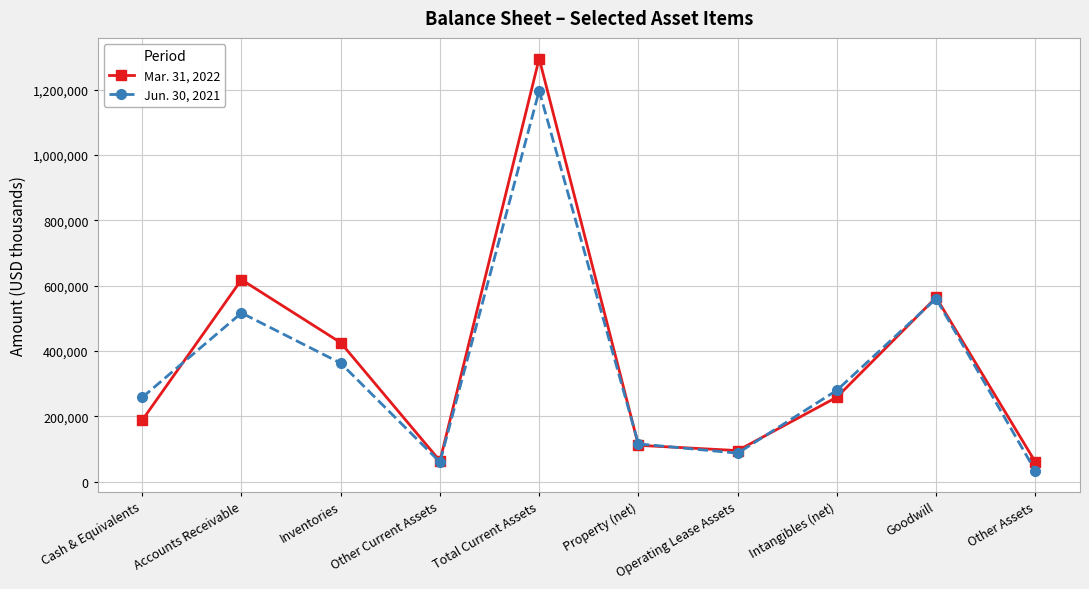

How many series are shown in this chart?

2